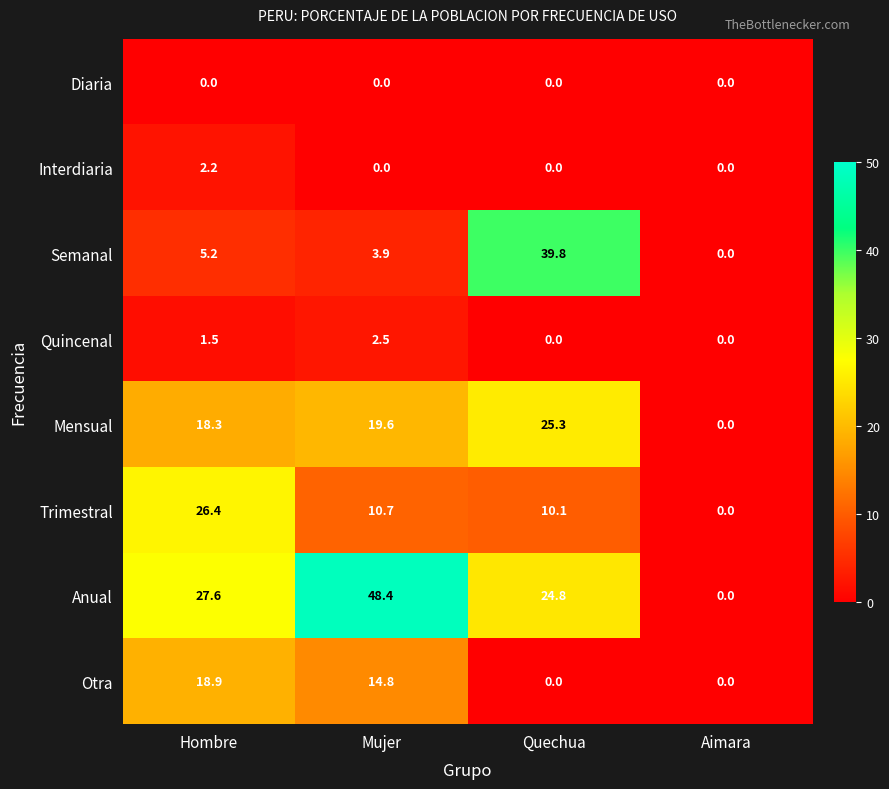

What is the approximate value of Mensual at Mujer?

19.6